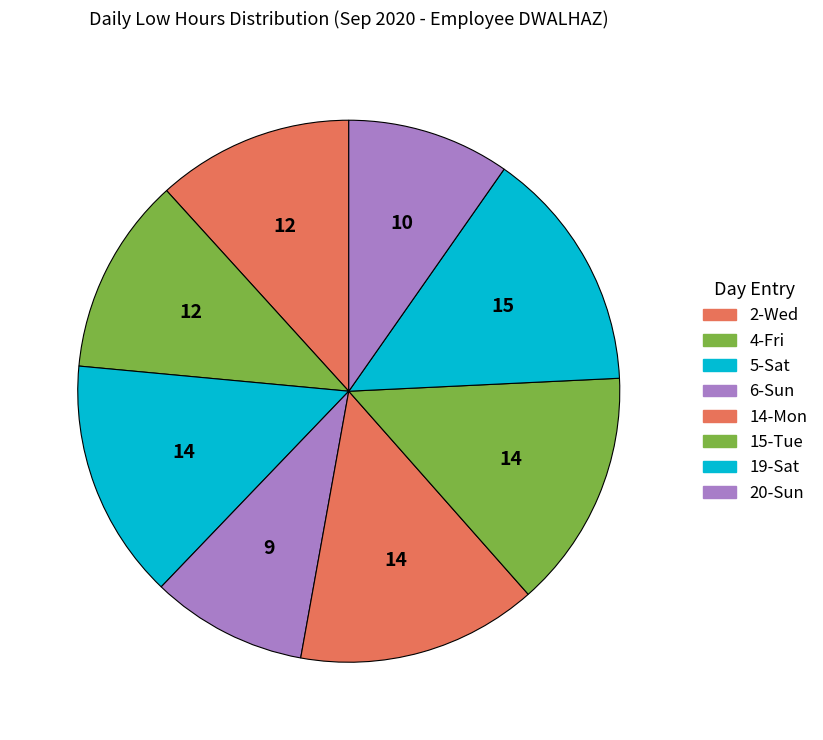

Is there any slice that represents more than half of the pie?

No